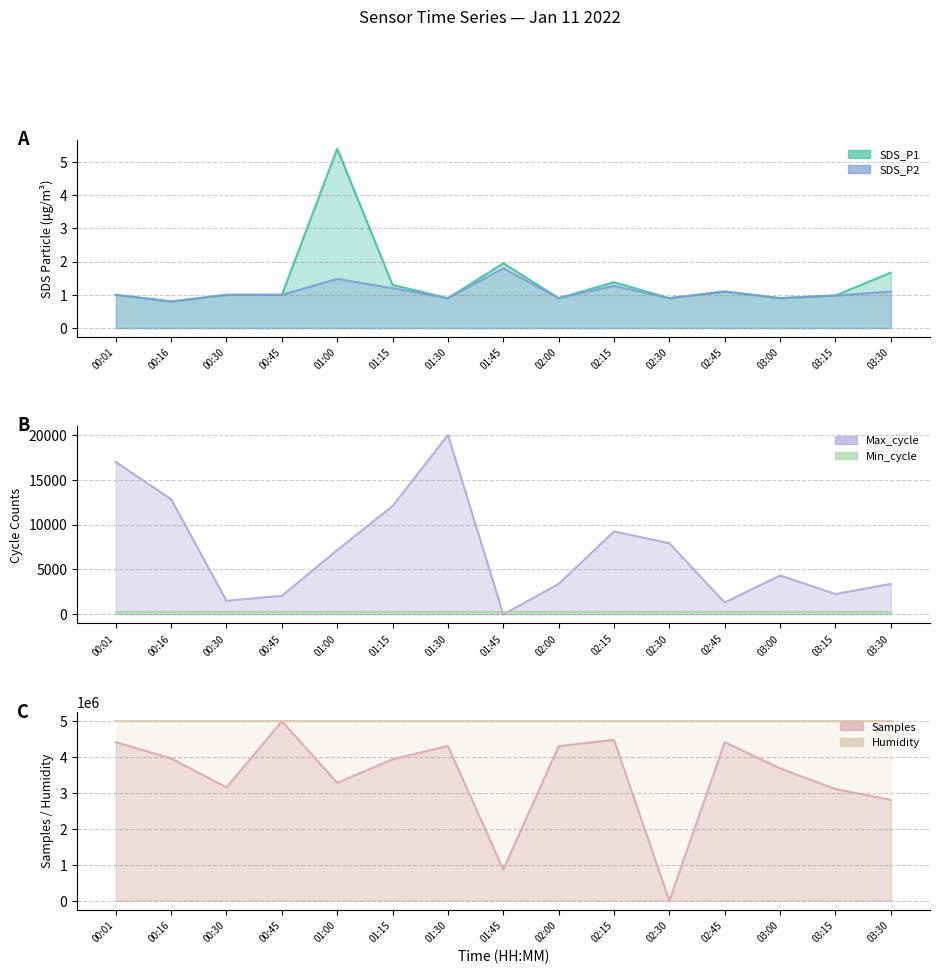

How many categories are shown in the chart?

15